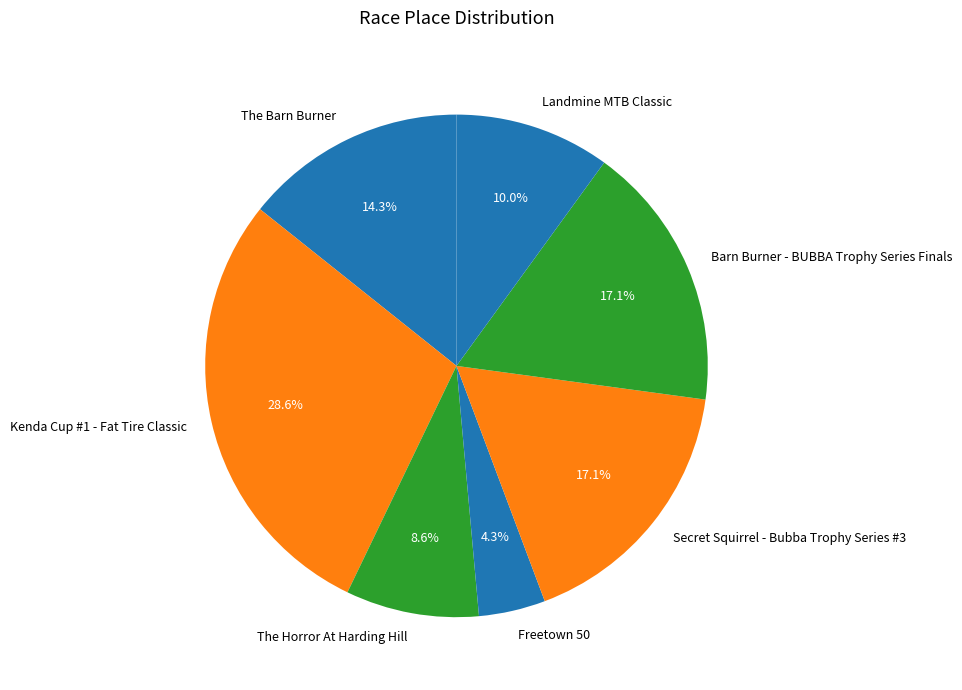

Combined, do Secret Squirrel - Bubba Trophy Series #3 and Landmine MTB Classic account for over 50%?

No